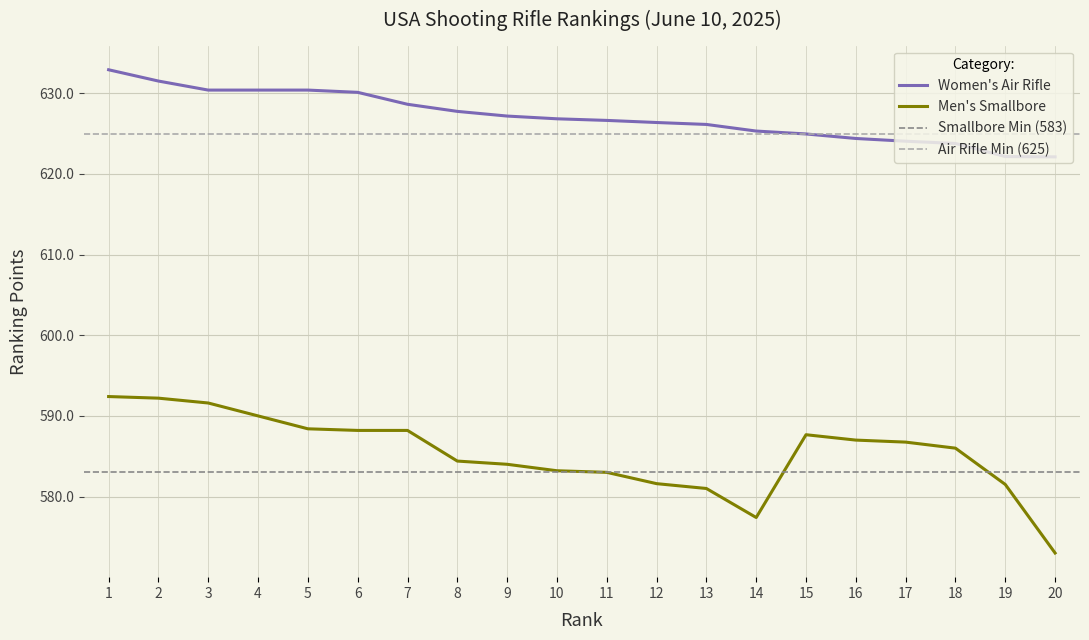

Which series has the widest spread of values?

Men's Smallbore